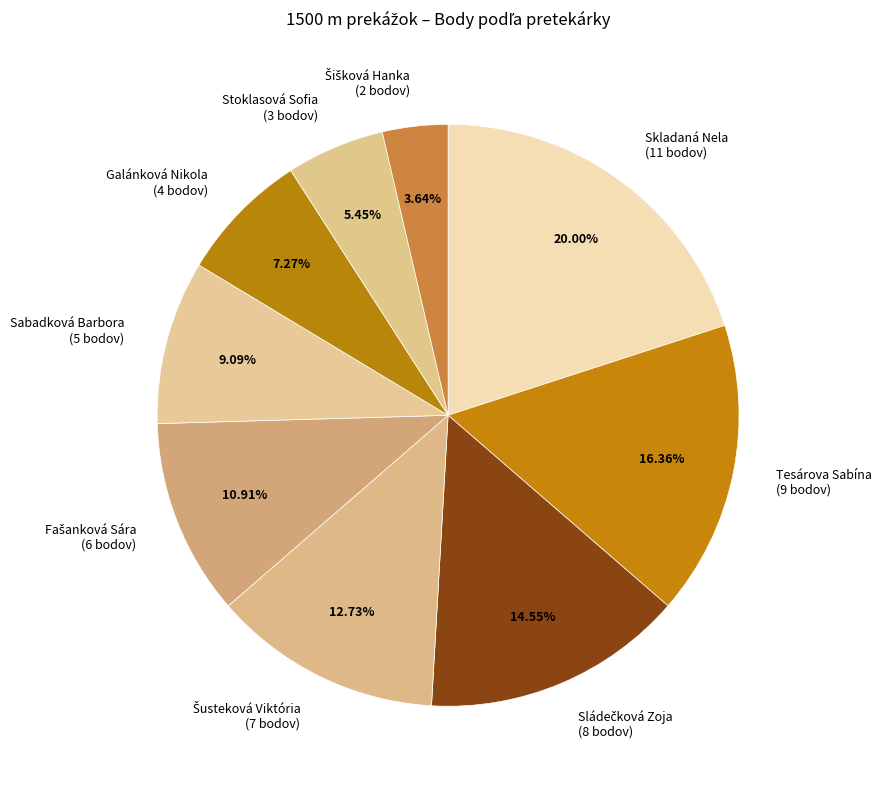

Does Sabadková Barbora account for over 50% of the chart?

No